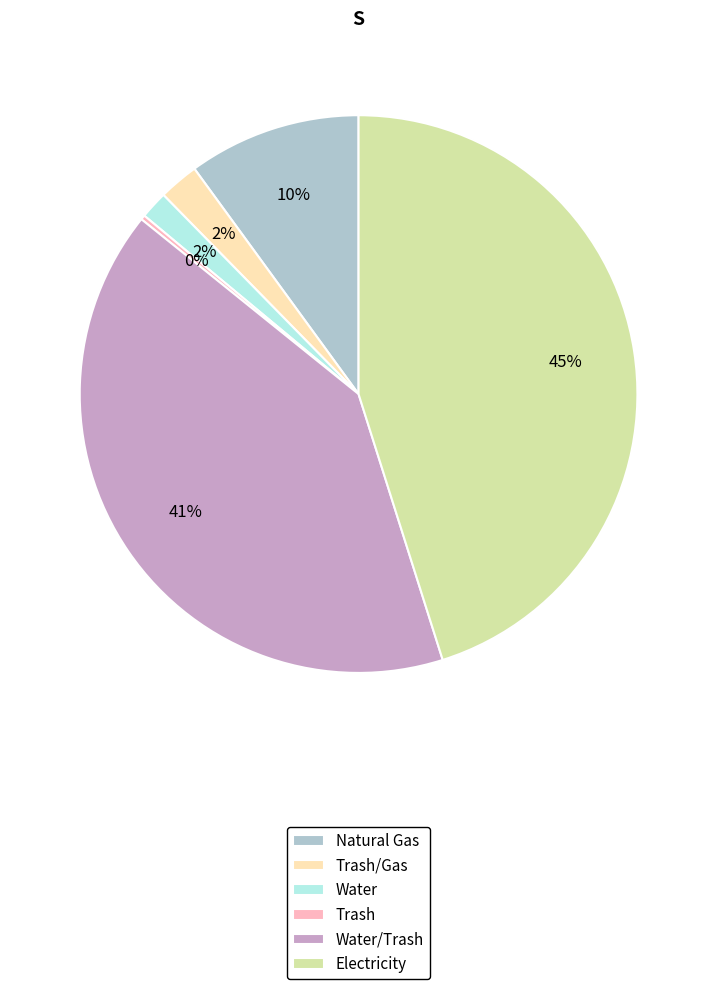

To the nearest percent, what percentage of the pie is Electricity?

45%